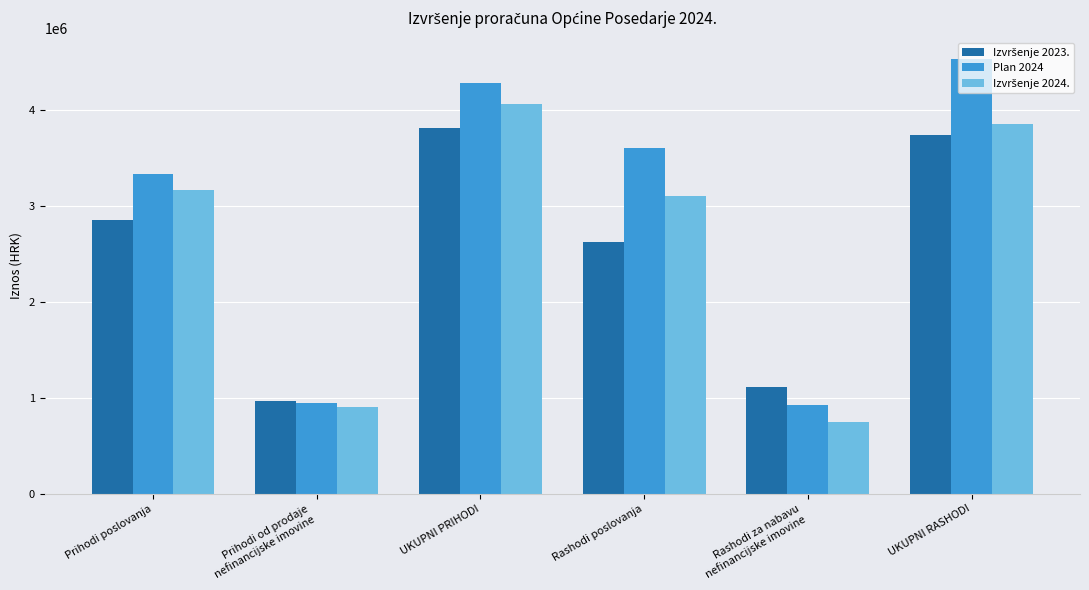

What position from the right is UKUPNI RASHODI?

1